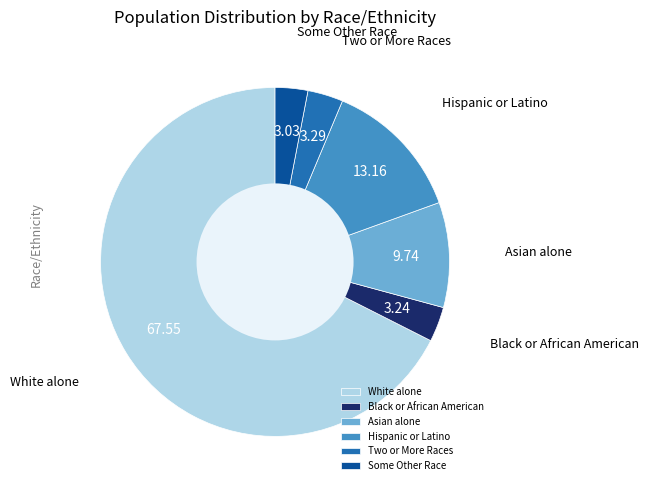

Is the sum of White alone and Two or More Races greater than half?

Yes